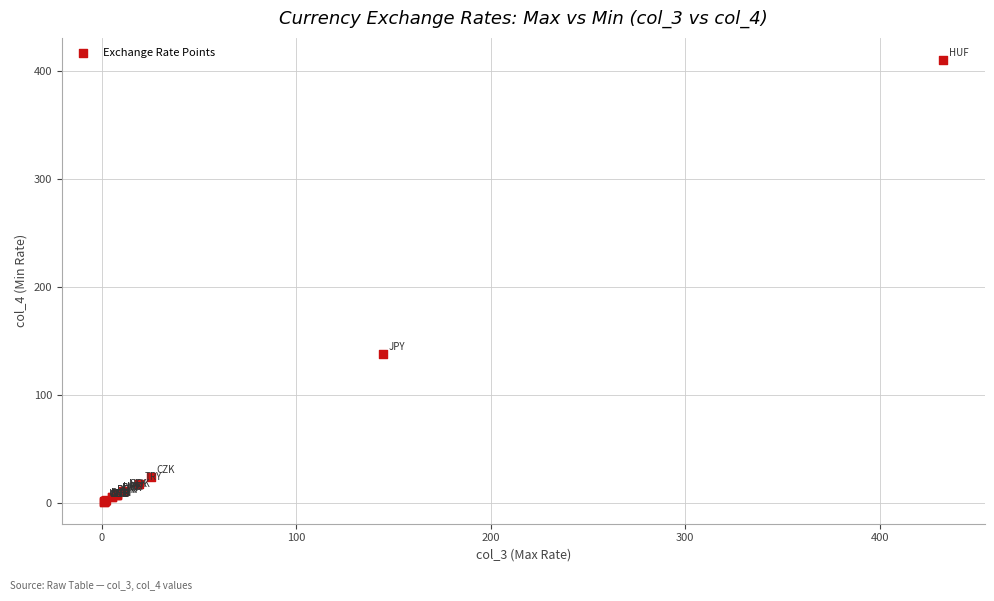

What Y value in the scatter plot is closest to 205?

137.6